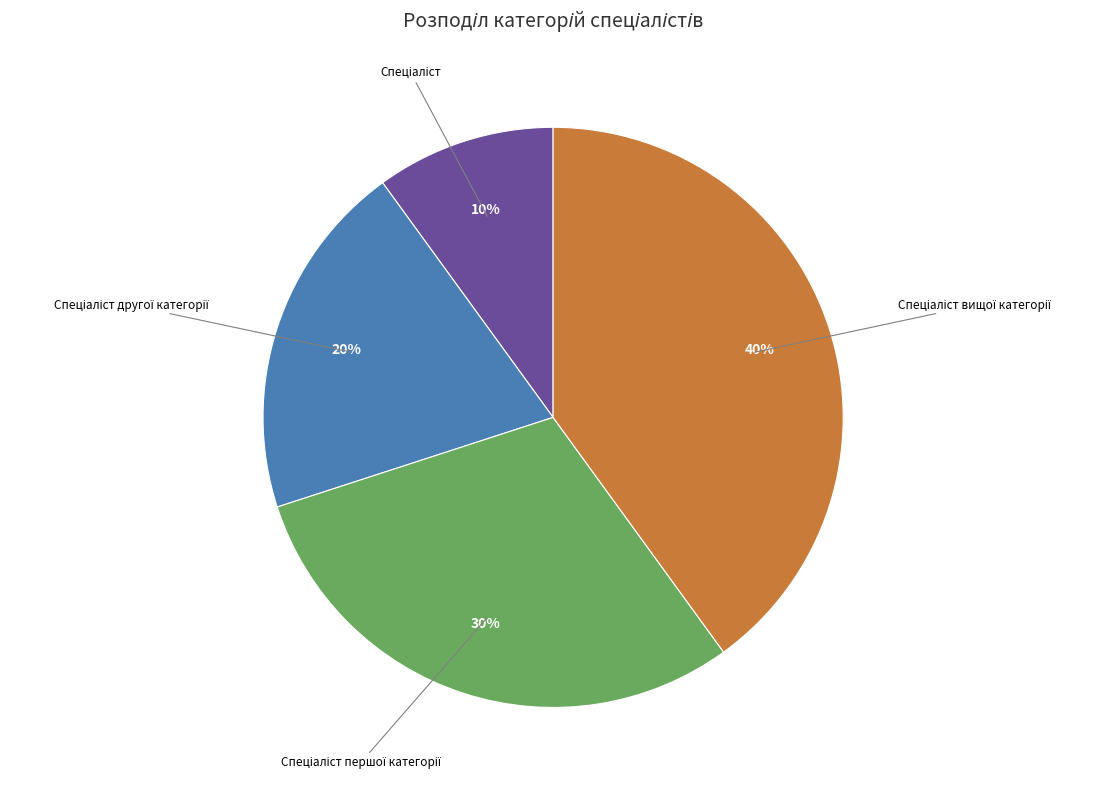

To the nearest percent, what is the average slice percentage?

25%